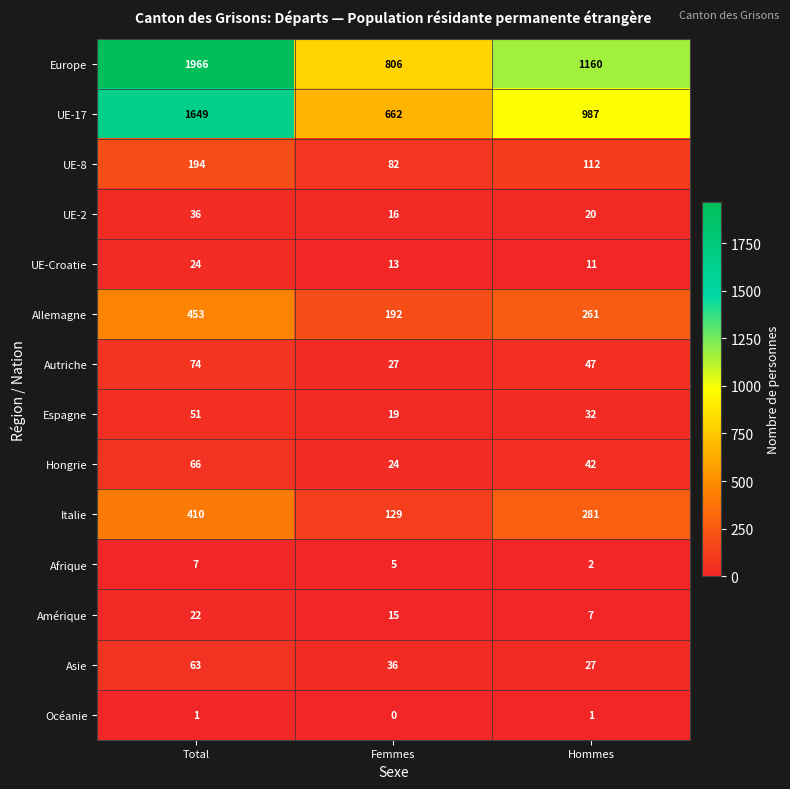

At which label does UE-Croatie reach its minimum?

Hommes